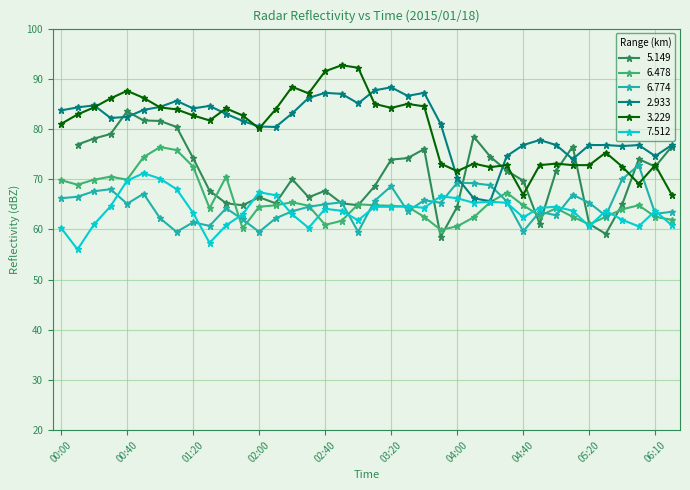

True or false: 3.229 and 6.478 cross at least once.

False